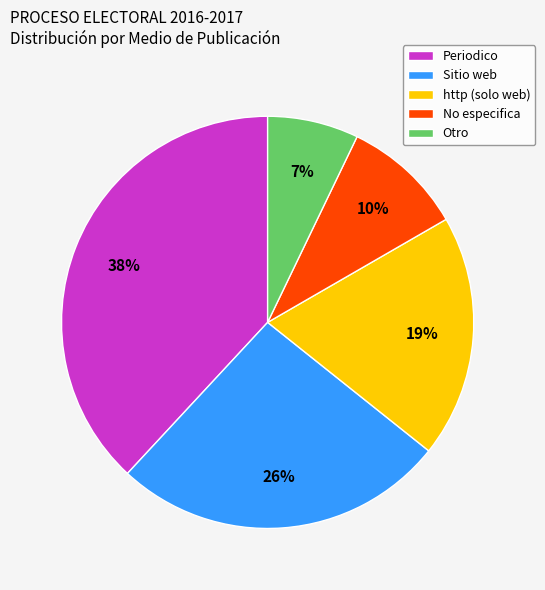

To the nearest percent, what percentage of the pie is Sitio web?

26%